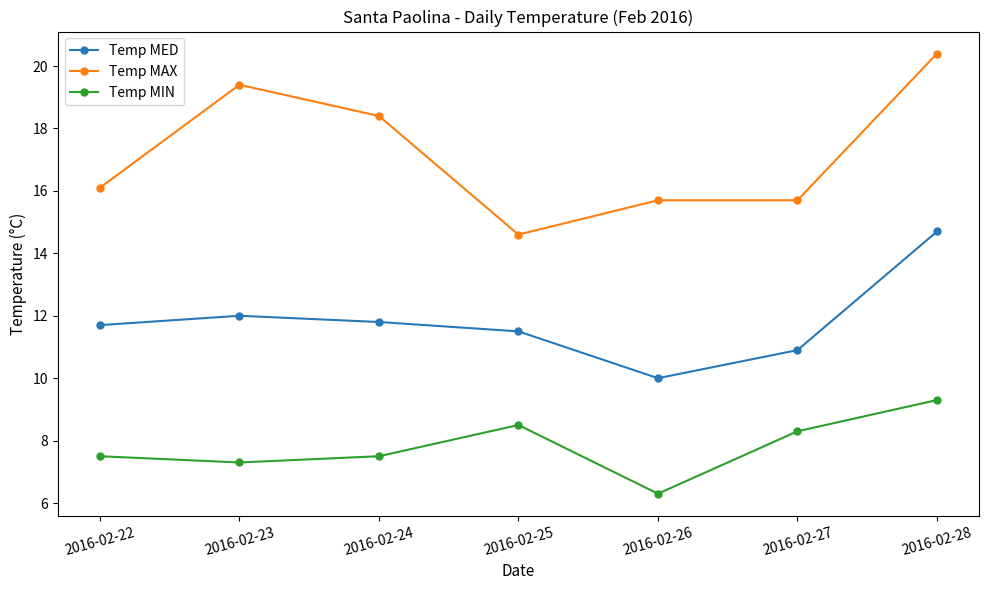

What are all the series names shown in the legend?

Temp MED, Temp MAX, Temp MIN